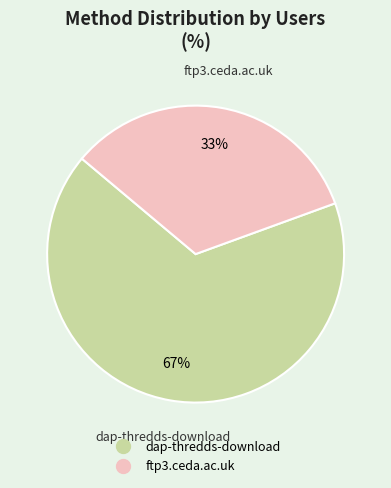

To the nearest percent, what percentage of the pie is ftp3.ceda.ac.uk?

33%